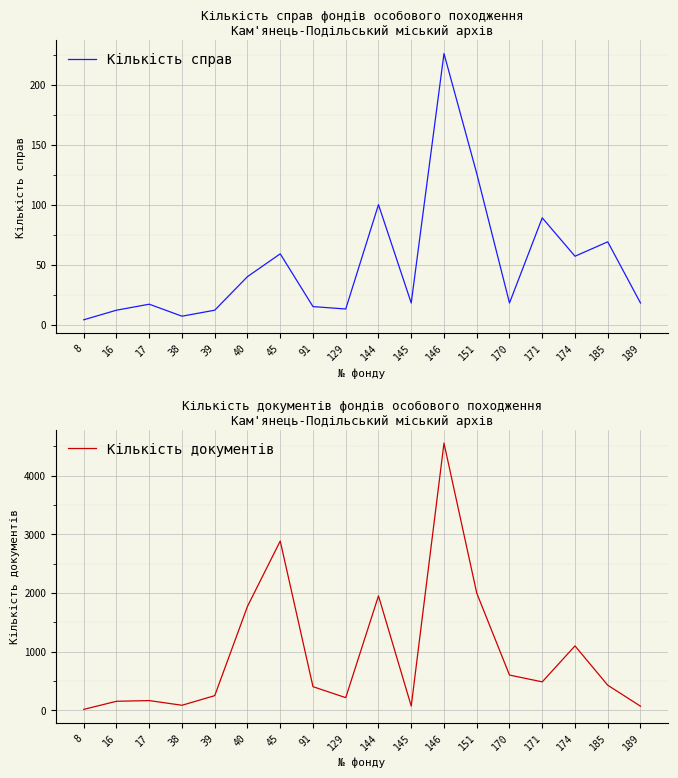

What are all the series names shown in the legend?

Кількість справ, Кількість документів